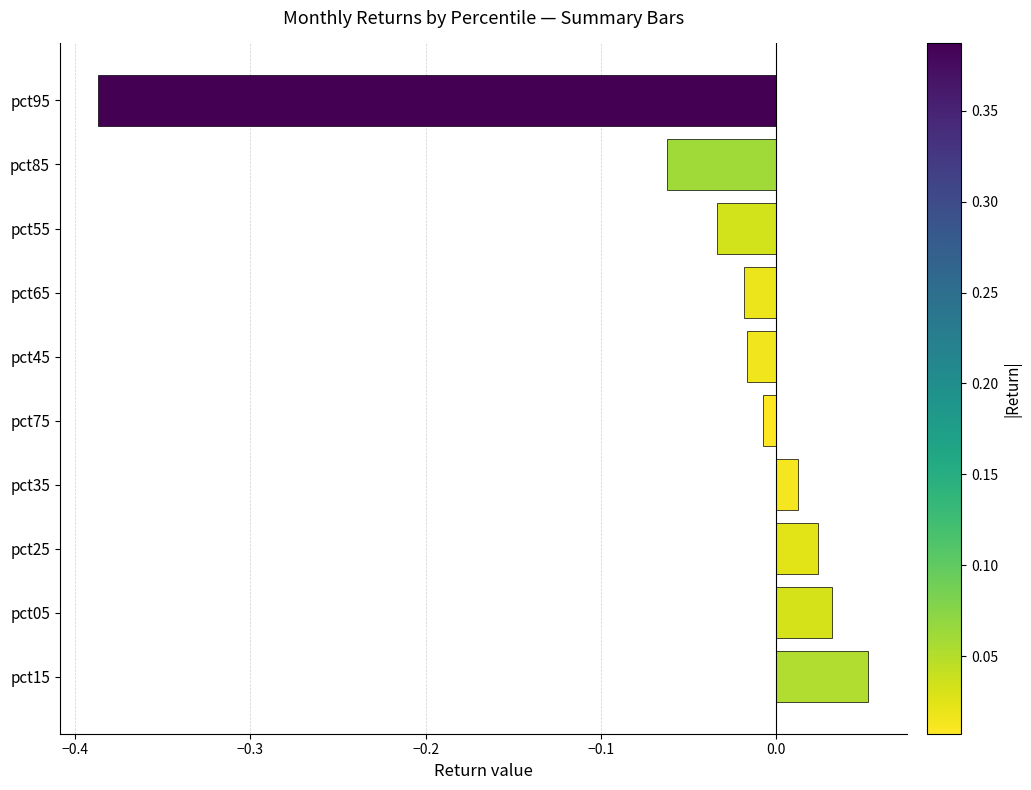

Which category has the highest value across all series?

pct15